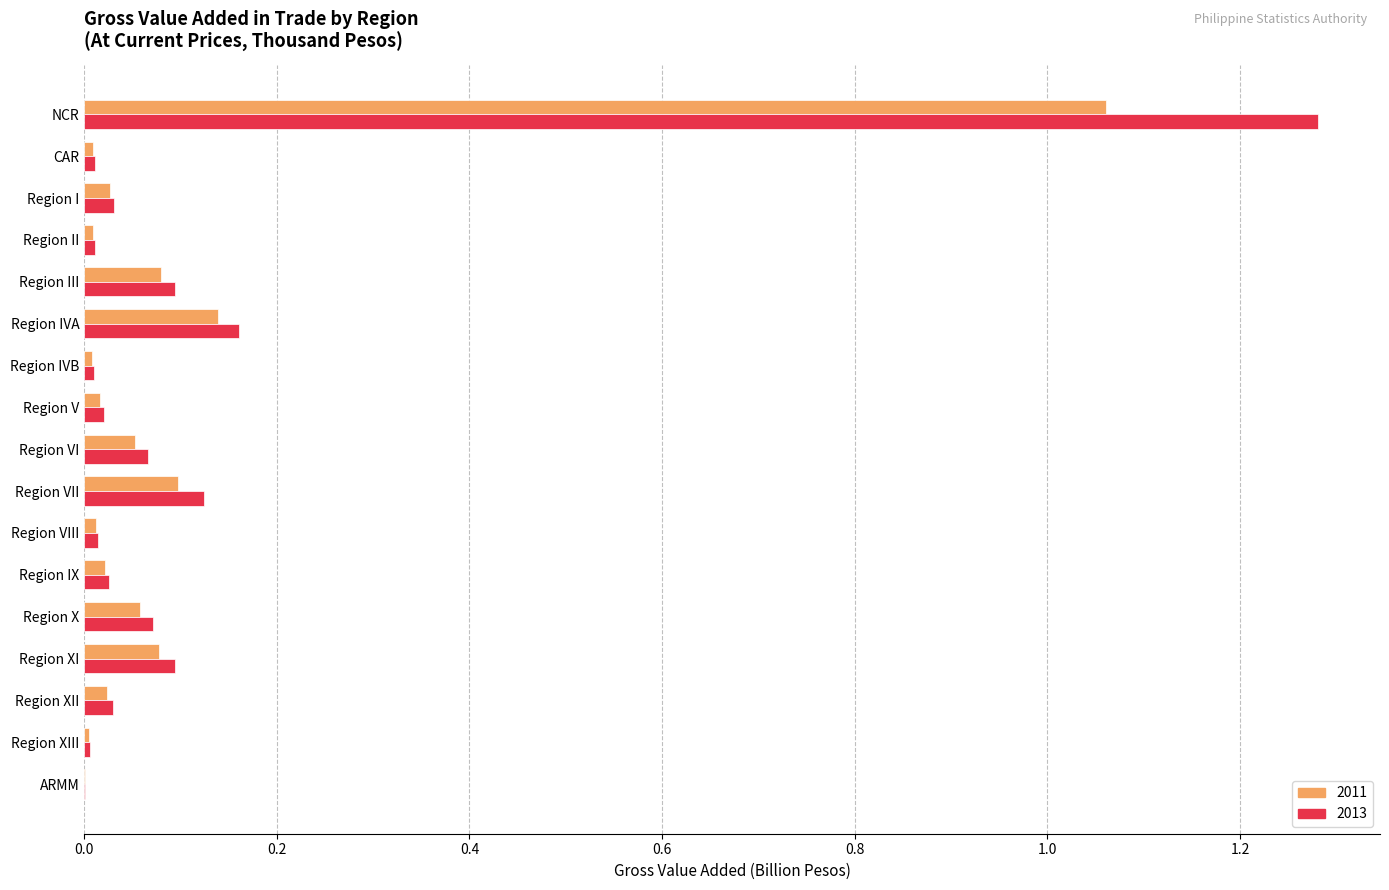

At which category is the sum across all series the highest?

NCR